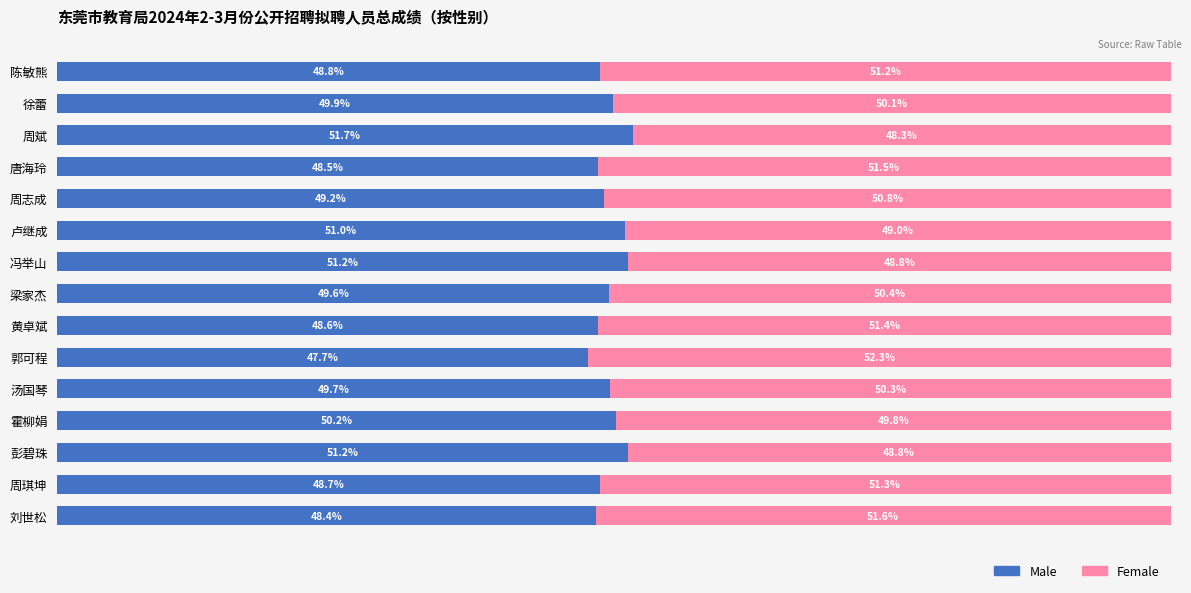

Which category has the highest value in the Male series?

周斌